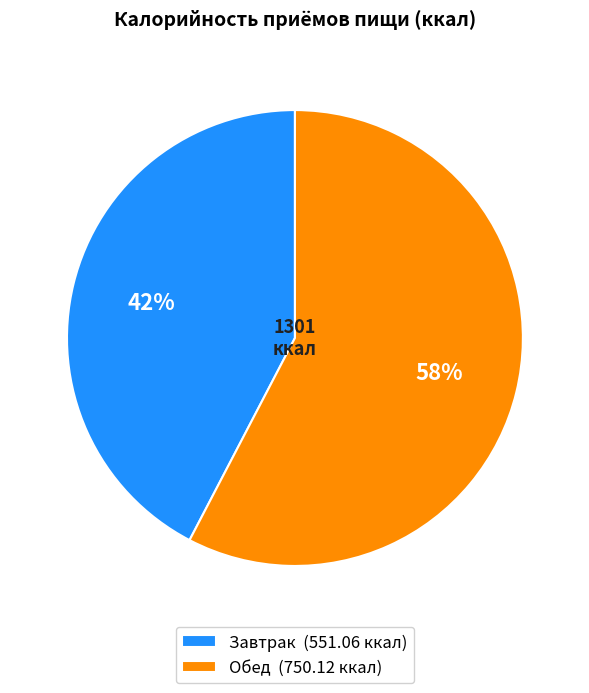

Which category accounts for the majority?

Обед